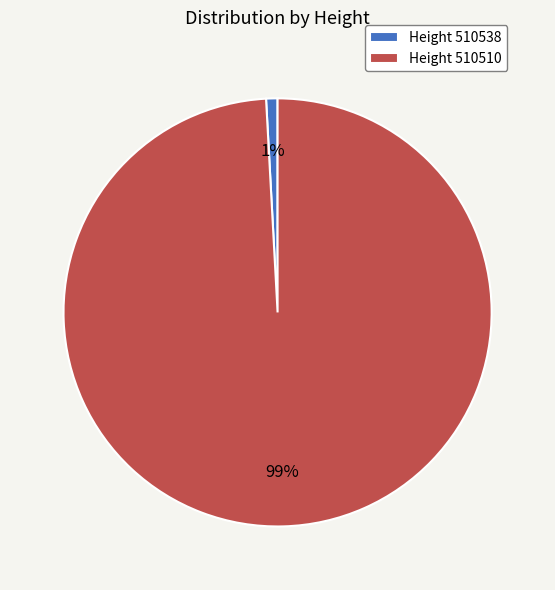

Rank the categories by value from highest to lowest.

Height 510510, Height 510538